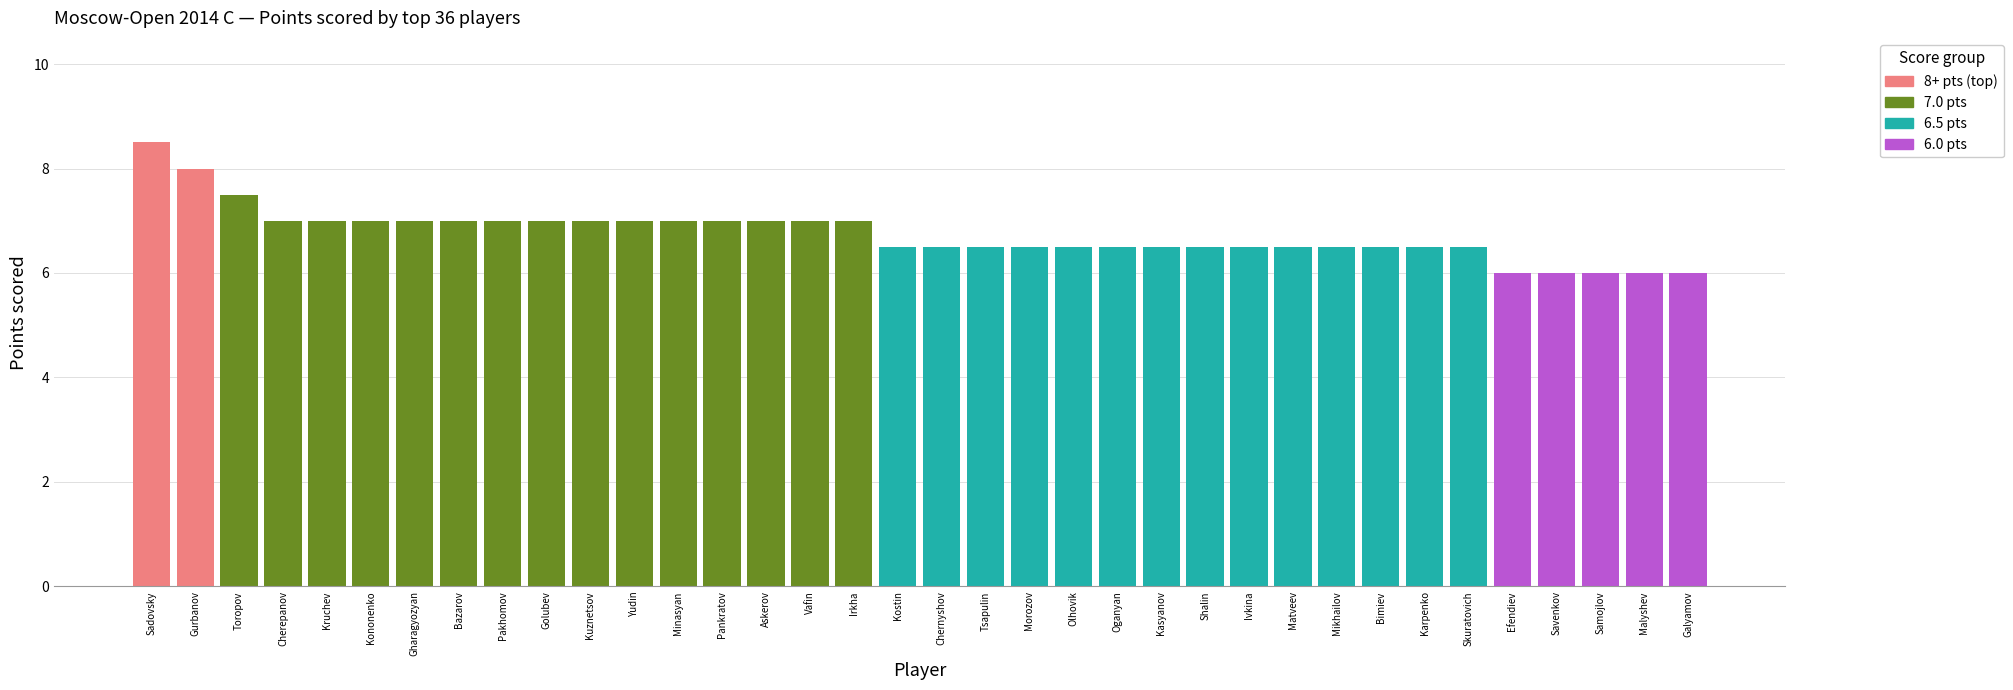

How many bars are there in total?

36